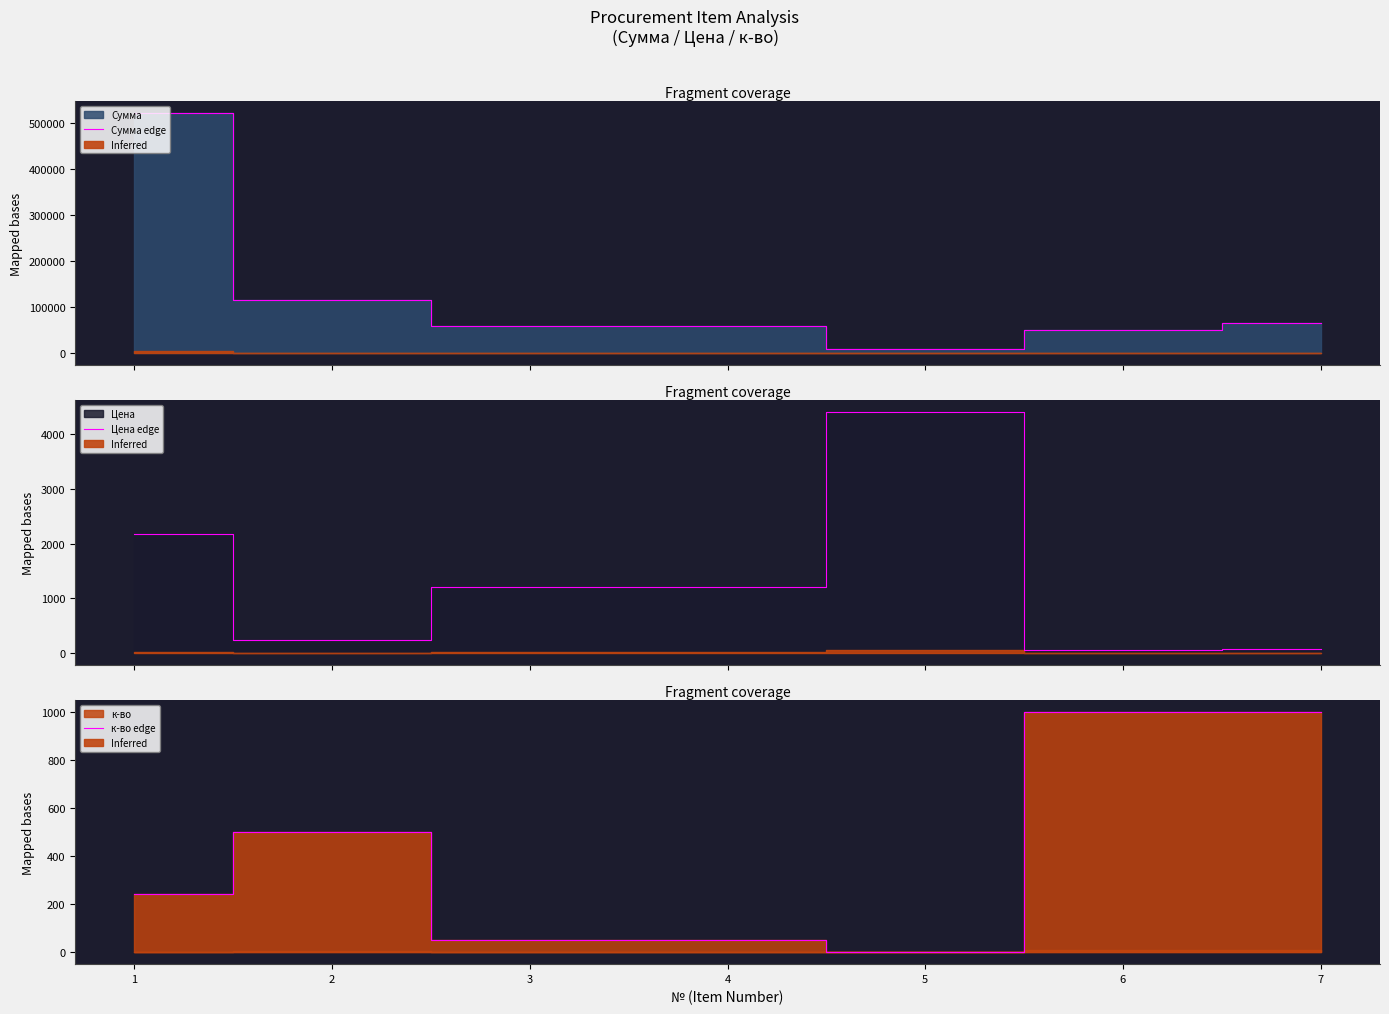

The value of Сумма edge at 4 is 60000. True or false?

True